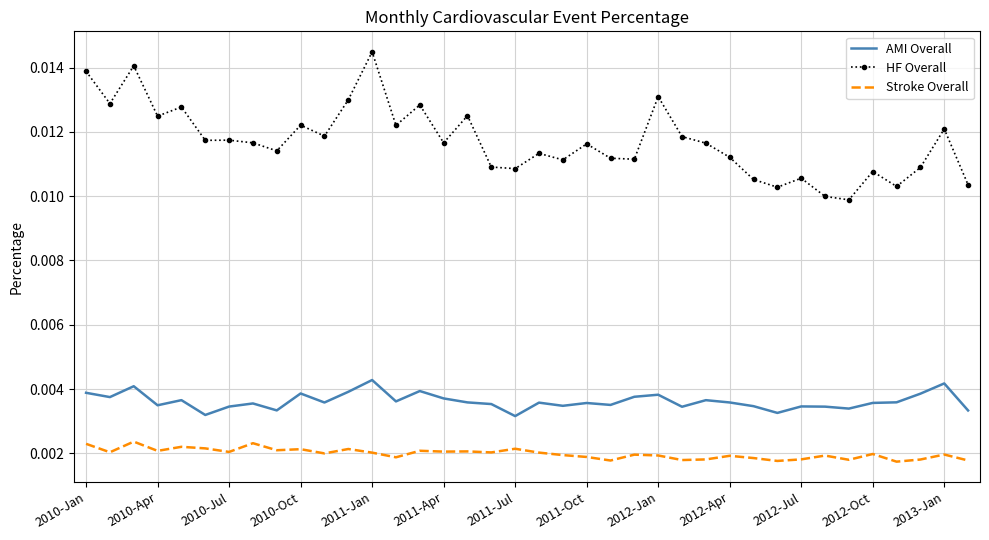

Which series has the widest spread of values?

HF Overall